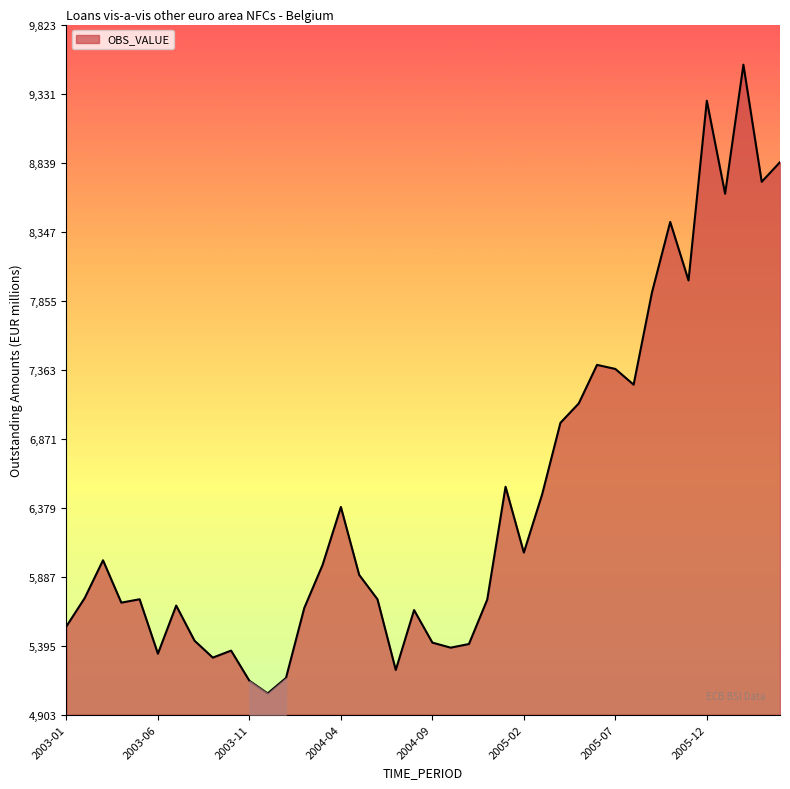

What is the smallest value displayed?

5055